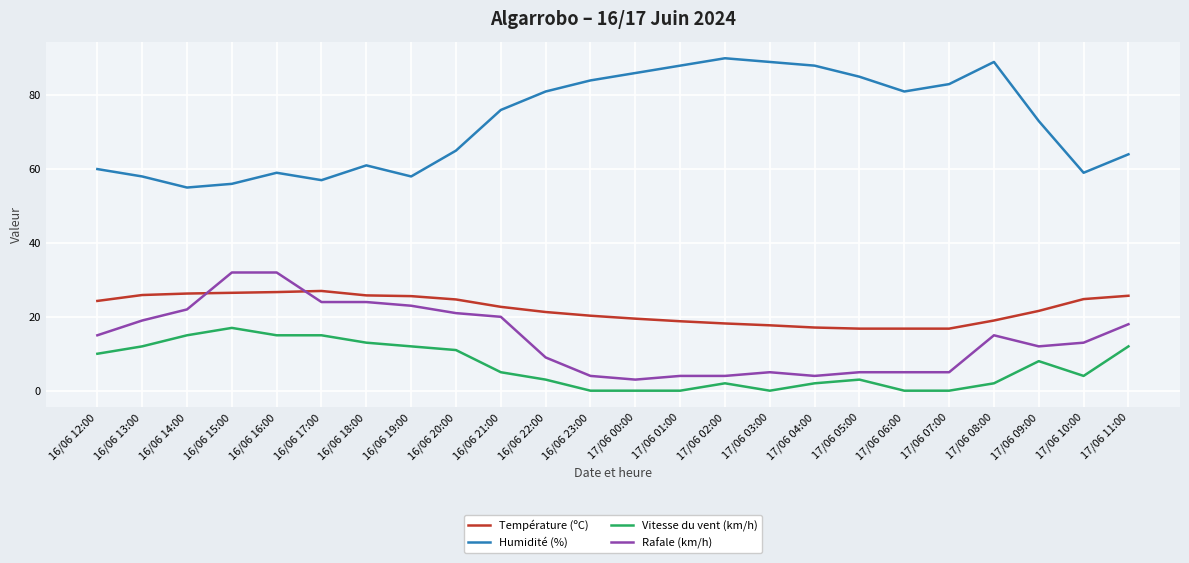

What is the maximum value shown in the chart?

90.0